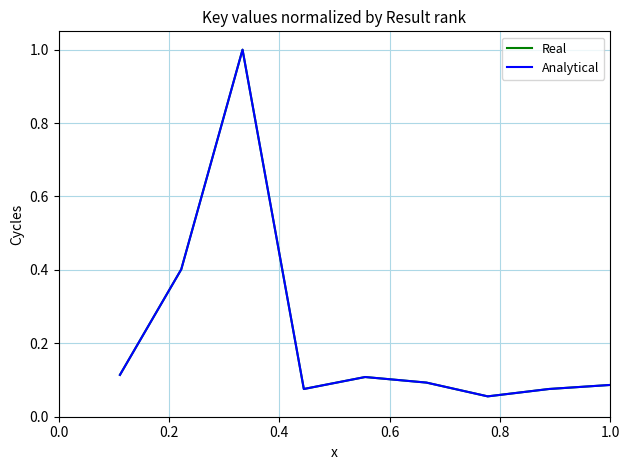

Which series has the widest spread of values?

Real